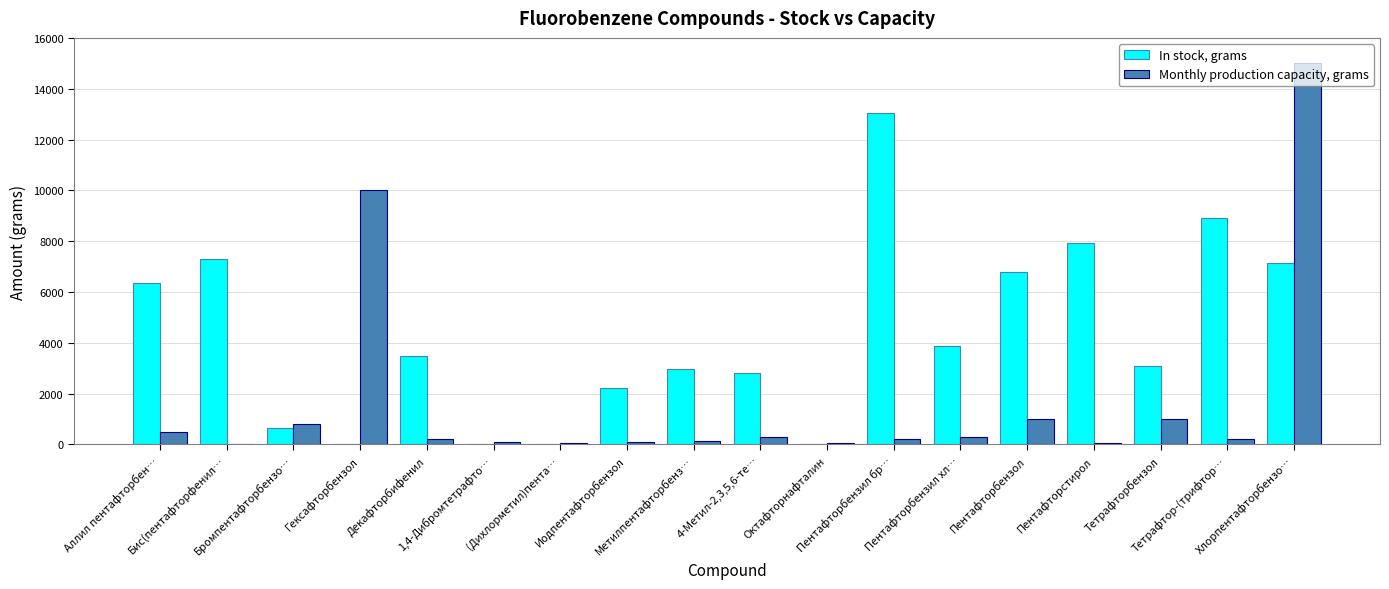

What is the sum of all Monthly production capacity, grams values?

30040